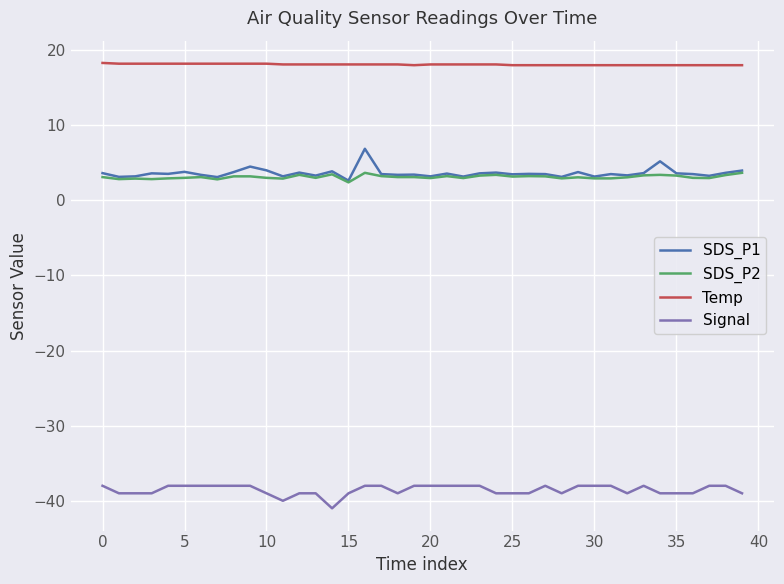

What is the lowest value of the SDS_P1 series?

2.6